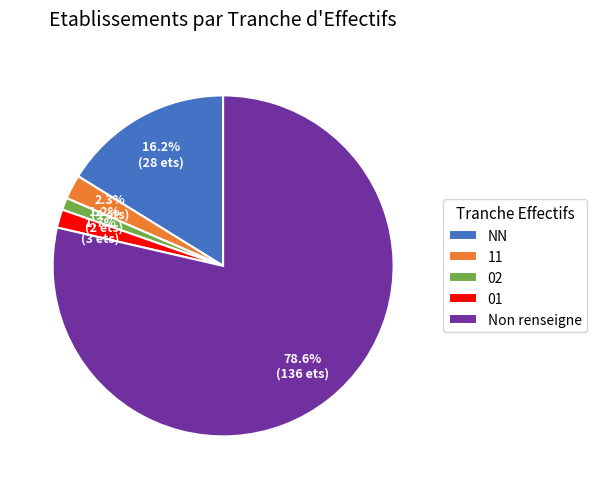

Rank the categories by value from lowest to highest.

02, 01, 11, NN, Non renseigne